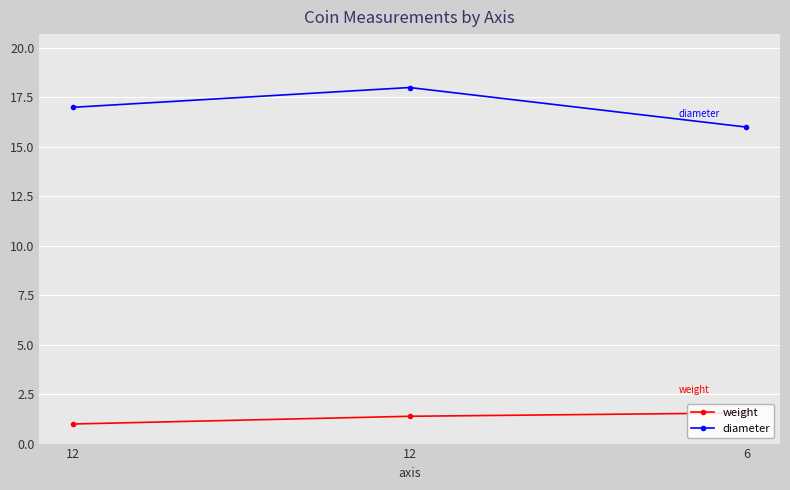

How many data points in diameter are less than 17?

1